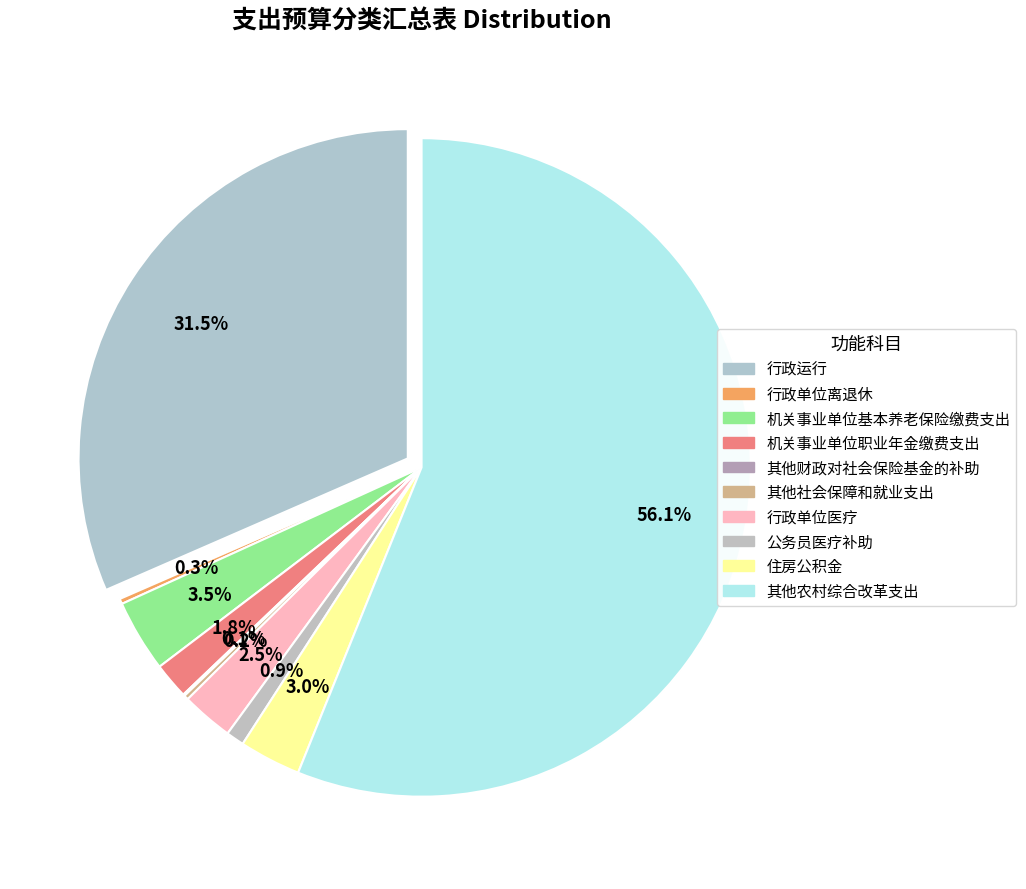

Does any single category account for the majority?

Yes